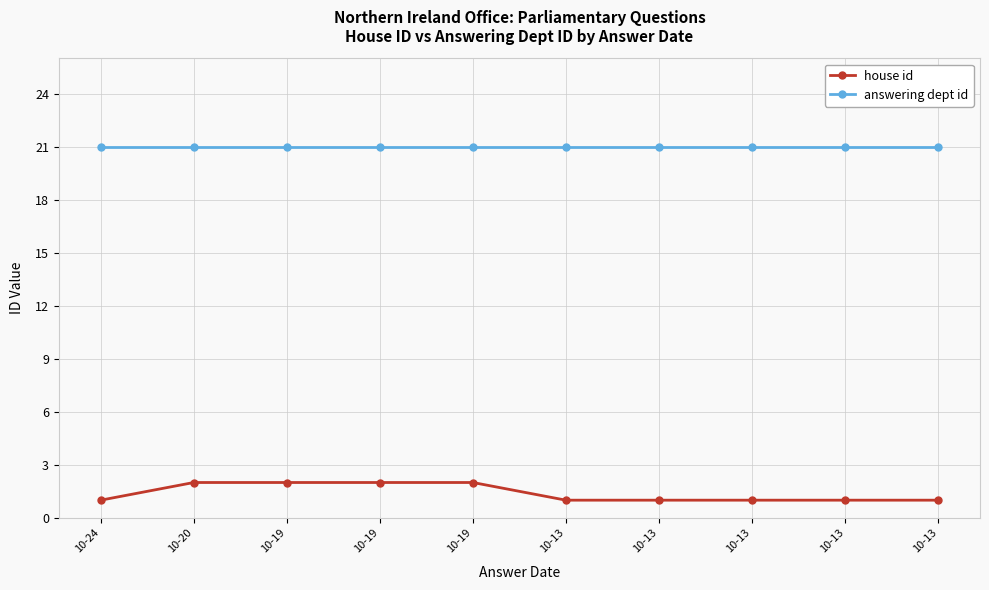

What is the spread (max minus min) of values at 10-20?

19